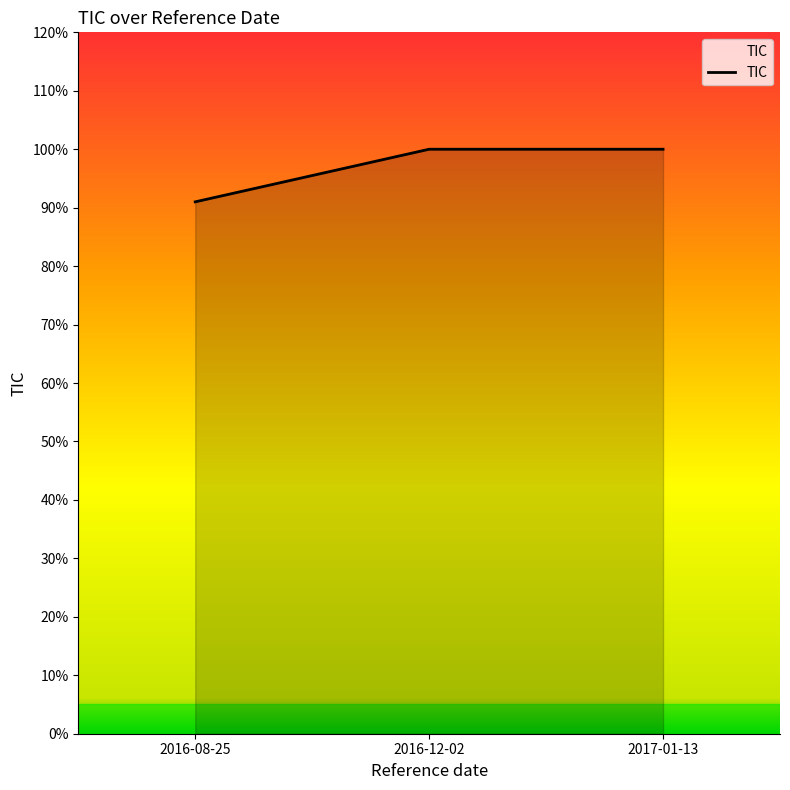

Which has a higher value, 2016-08-25 or 2017-01-13?

2017-01-13